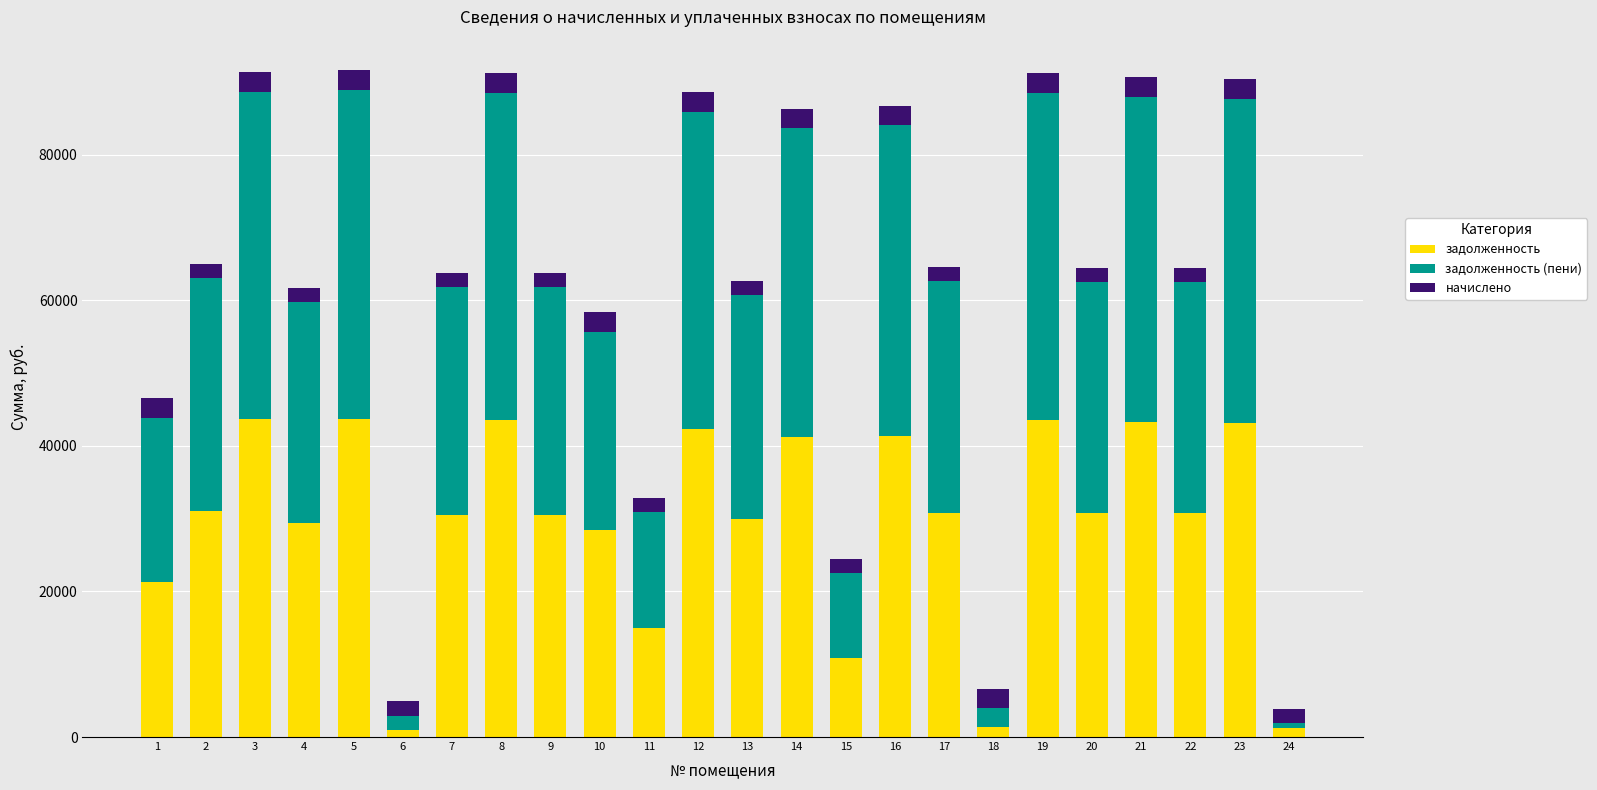

What is the maximum value for задолженность?

43740.5